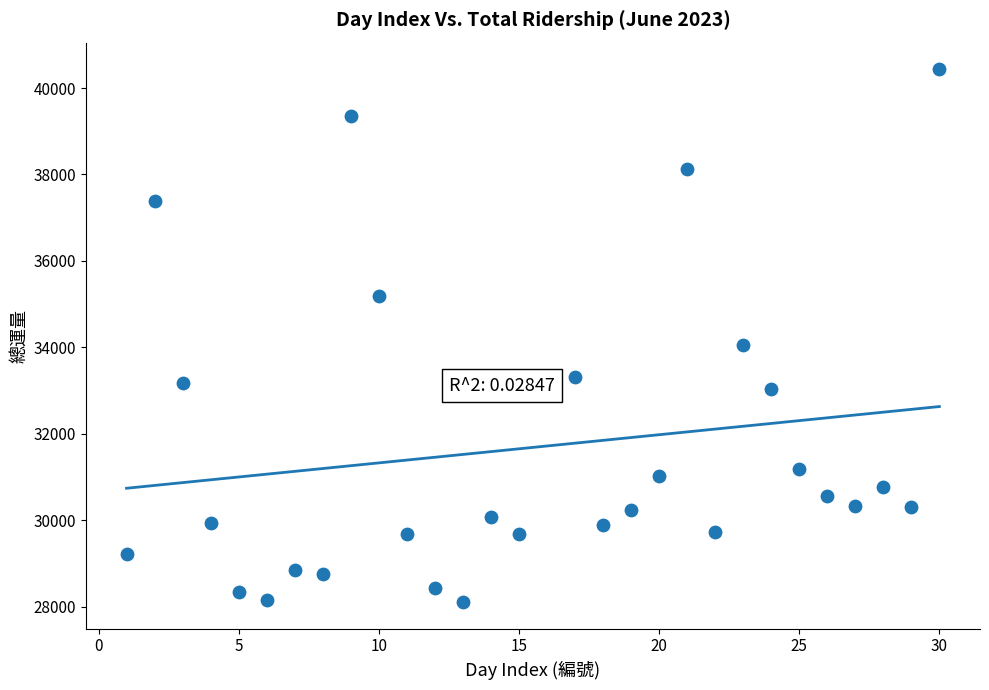

What is the range of Y values (max minus min)?

12323